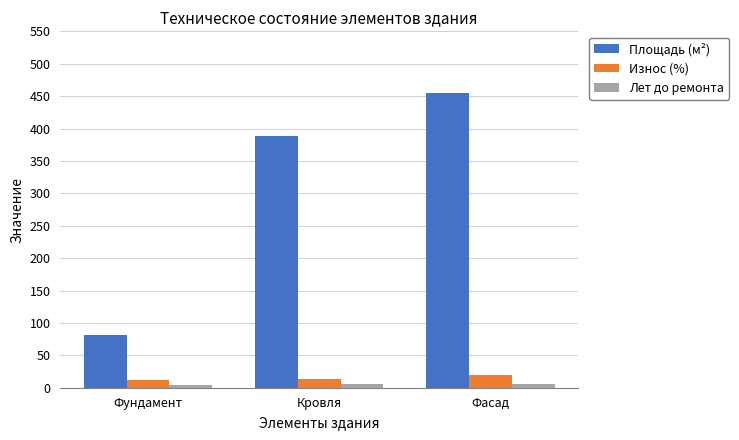

What is the sum of the Лет до ремонта values at Кровля and Фасад?

12.0